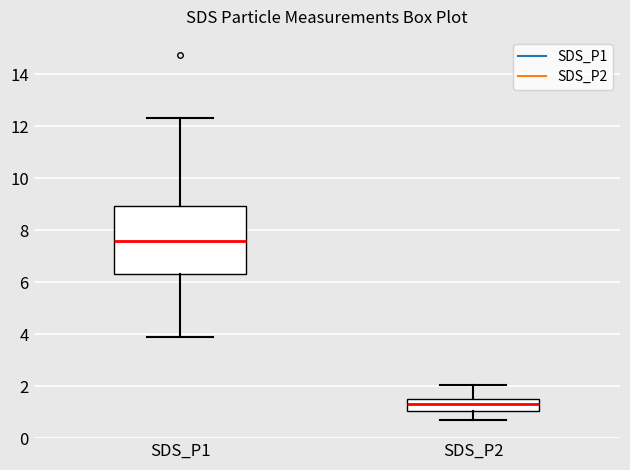

Reading left to right, read every box against the y-axis: the position of its median line, the range the box covers, and the ends of its whiskers. The values are not printed on the chart, so give them approximately, as read against the axis.

SDS_P1: median 7.6, box 6.4 to 9.0, whiskers 3.8 to 12.4
SDS_P2: median 1.4, box 1.0 to 1.6, whiskers 0.8 to 2.0